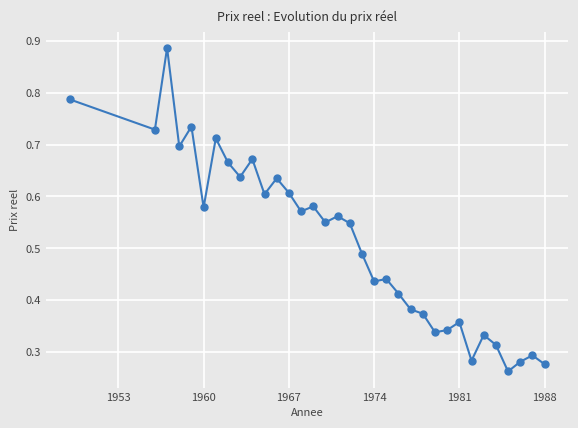

True or false: there are more than 0 points higher than both neighbors.

True